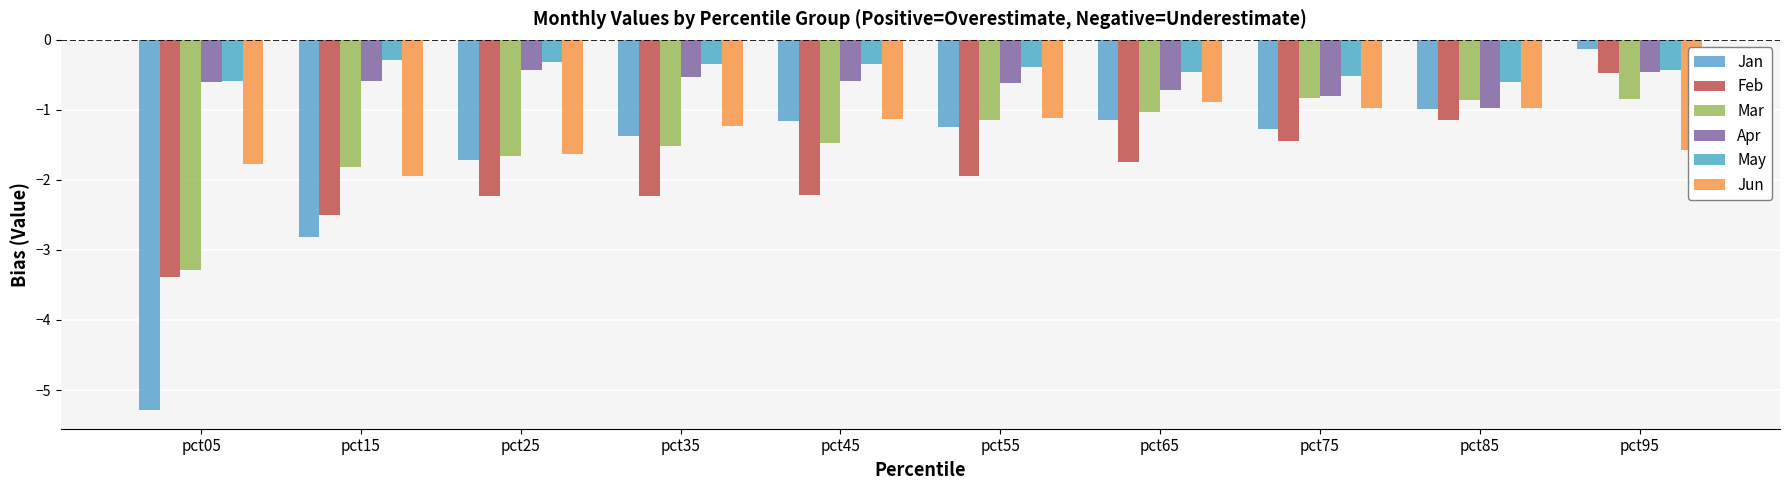

Where does the Feb series first go above -1?

pct95